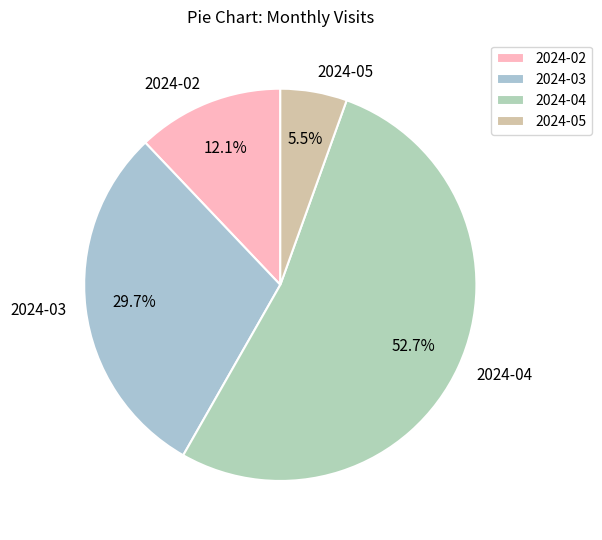

Count the number of slices in the pie.

4